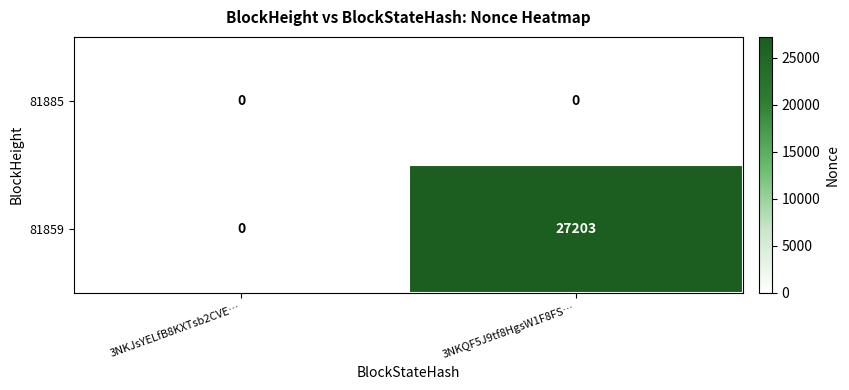

How many series are shown in this chart?

2